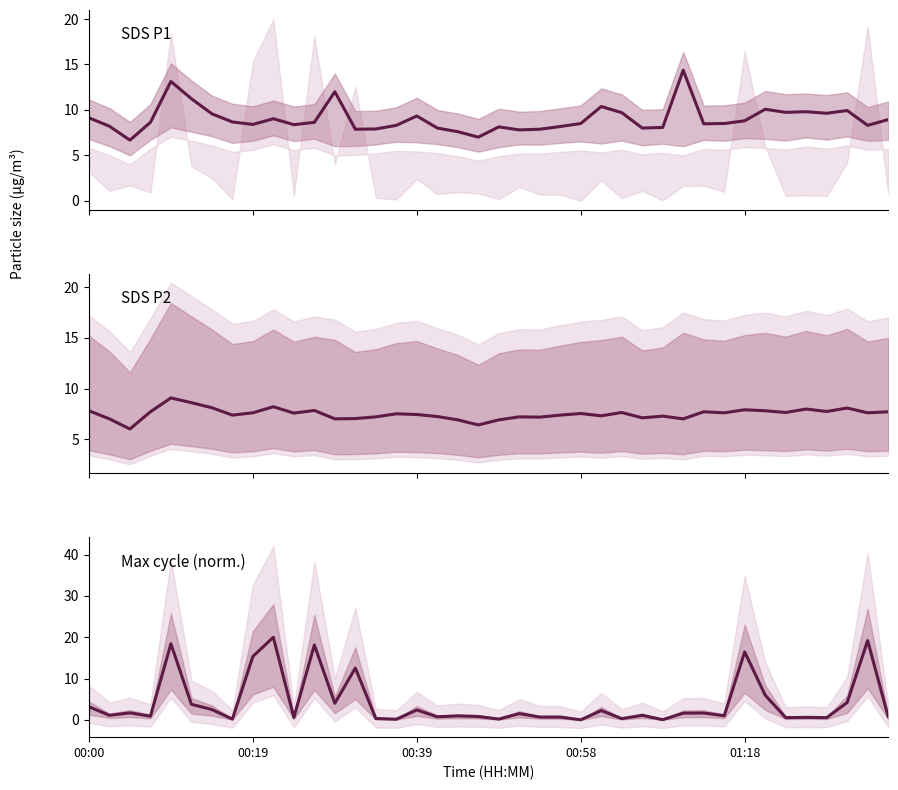

Which series has the largest total across all categories?

SDS_P1